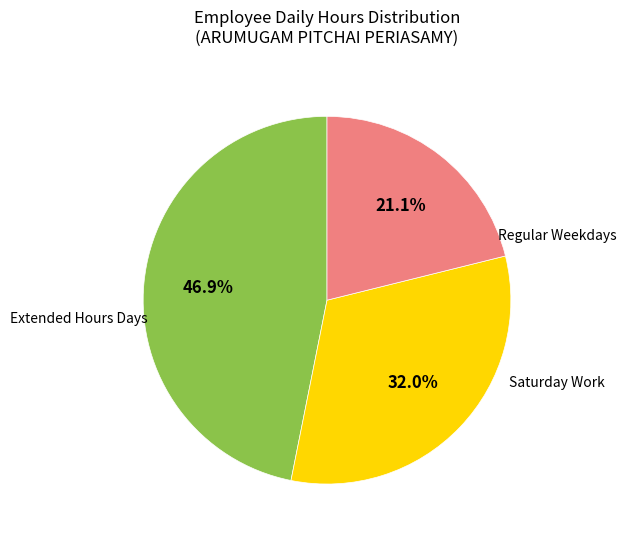

Is there a majority slice in this chart?

No